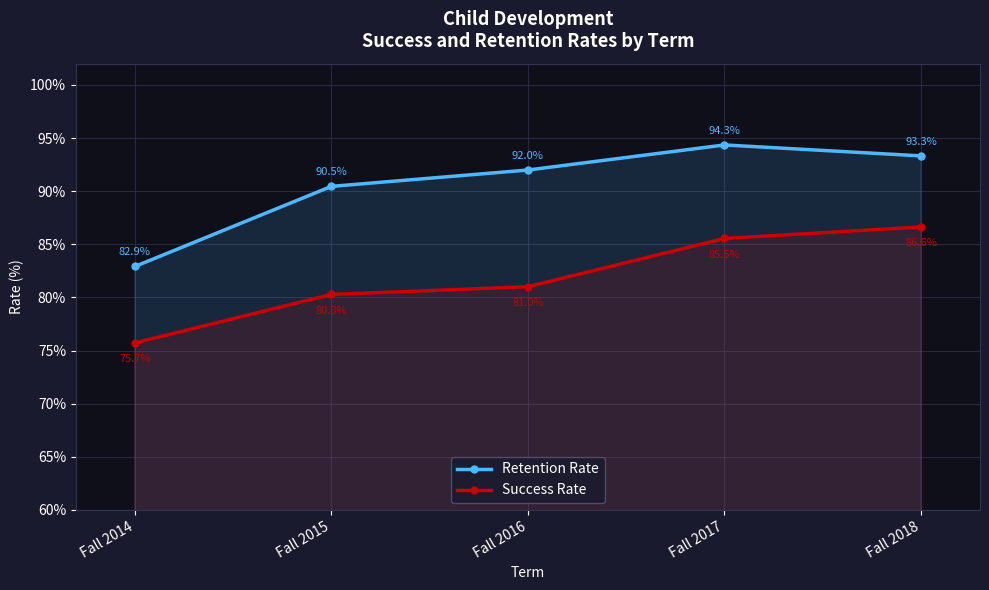

Reading left to right, extract all data points from this chart.

Retention Rate: 0.8	0.9	0.9	0.9	0.9
Success Rate: 0.8	0.8	0.8	0.9	0.9